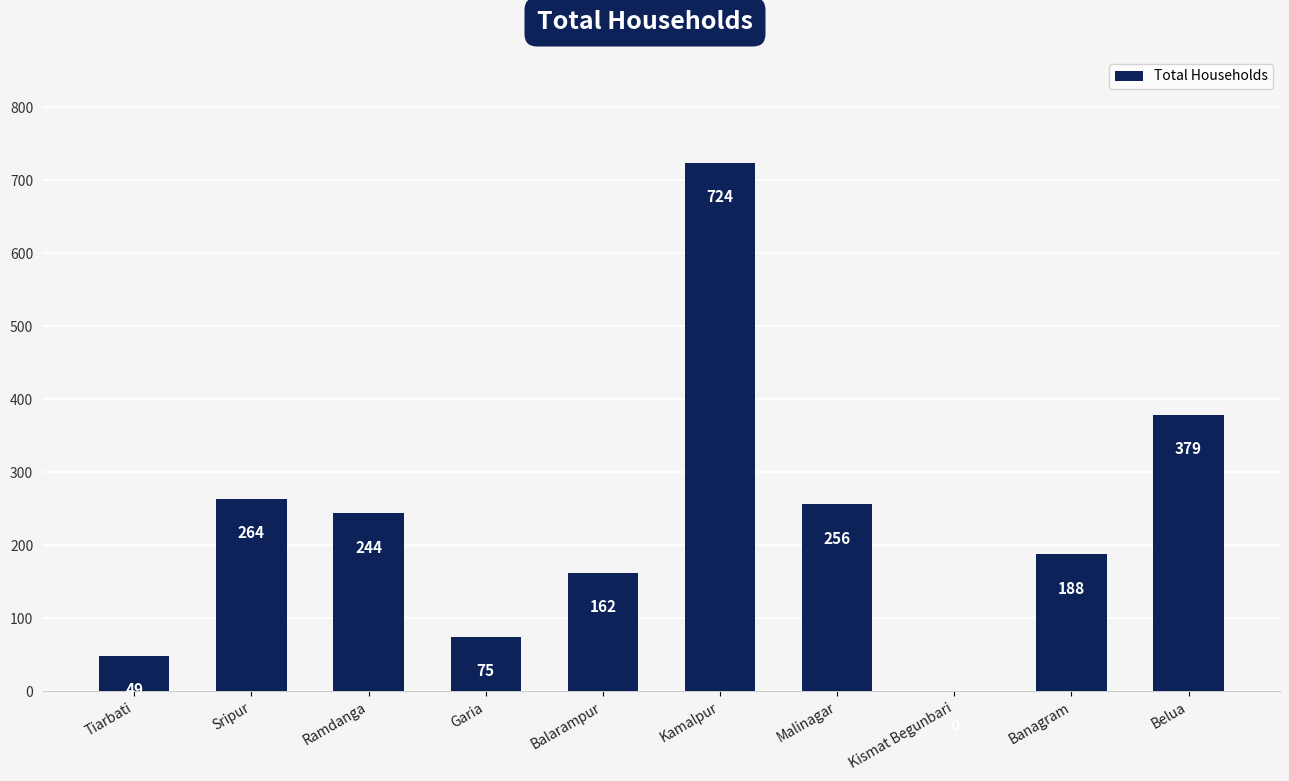

At which label is the value closest to 362?

Belua